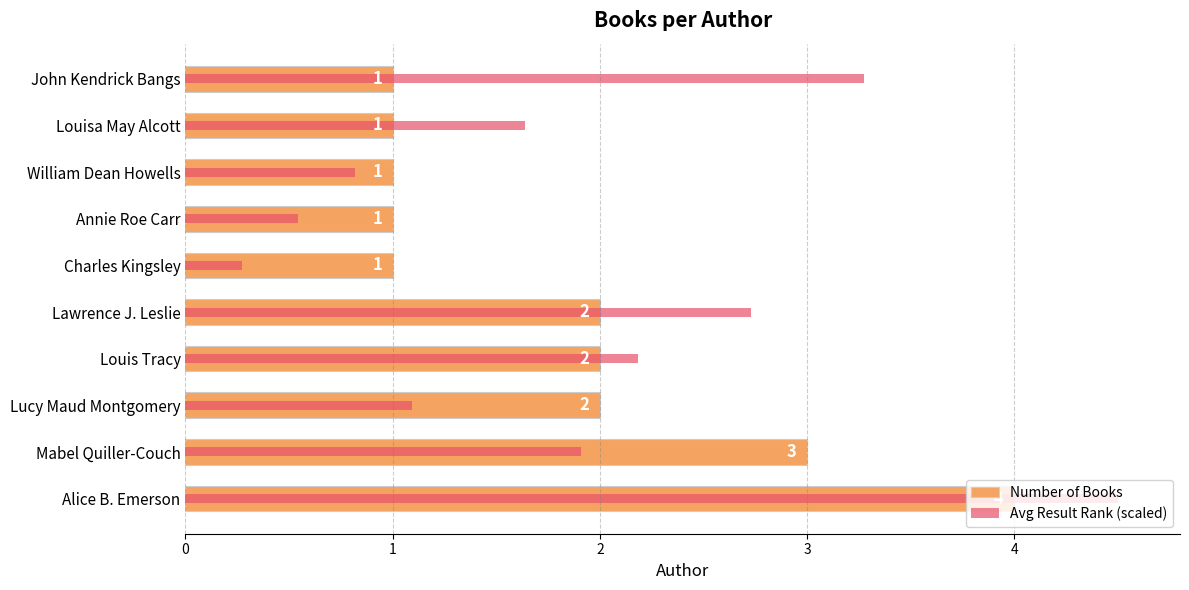

What is the total value across all series at Alice B. Emerson?

8.5